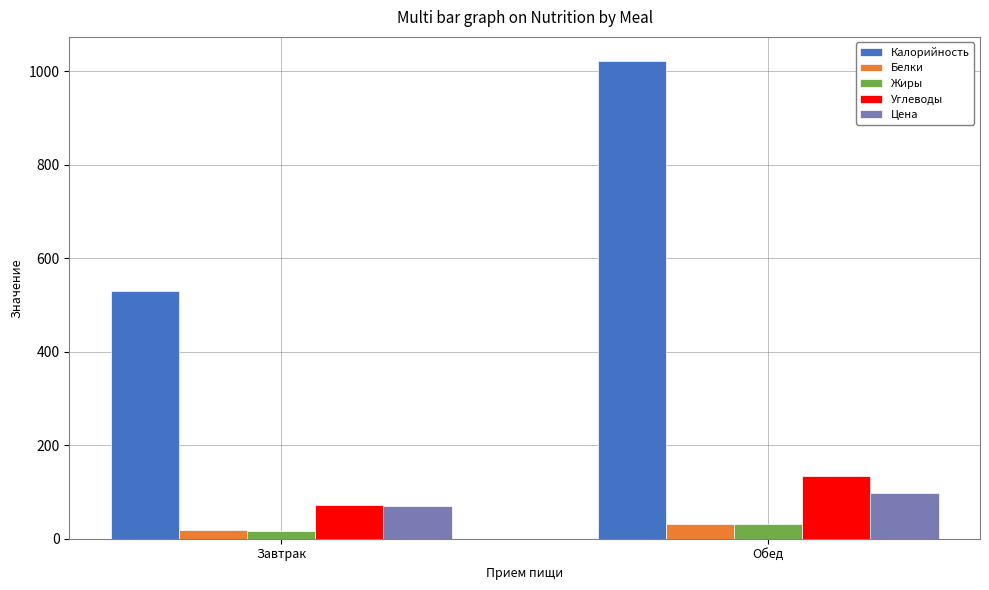

Which series has the largest range (max minus min)?

Калорийность